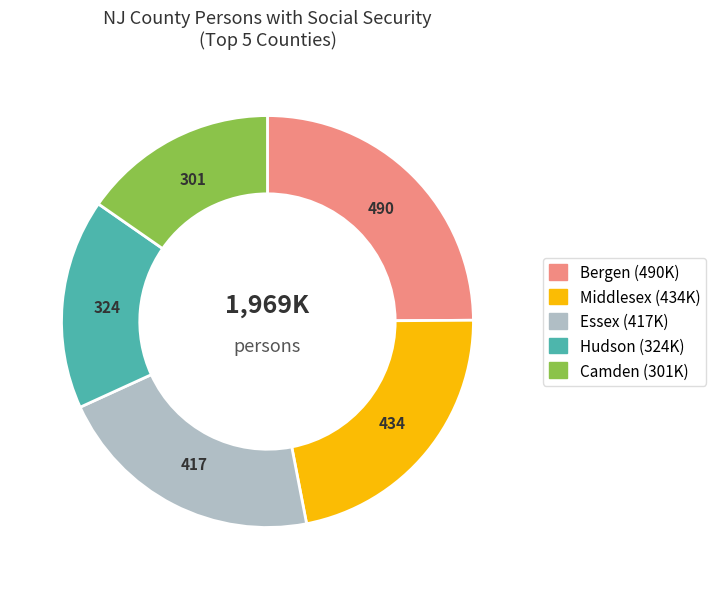

Is there any slice that represents more than half of the pie?

No